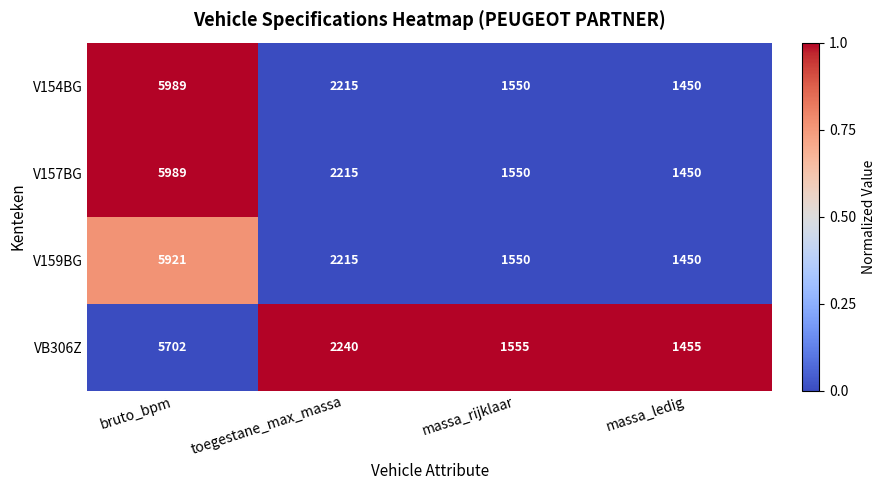

Reading left to right, transcribe all the data shown in this chart.

V154BG: 5989	2215	1550	1450
V157BG: 5989	2215	1550	1450
V159BG: 5921	2215	1550	1450
VB306Z: 5702	2240	1555	1455